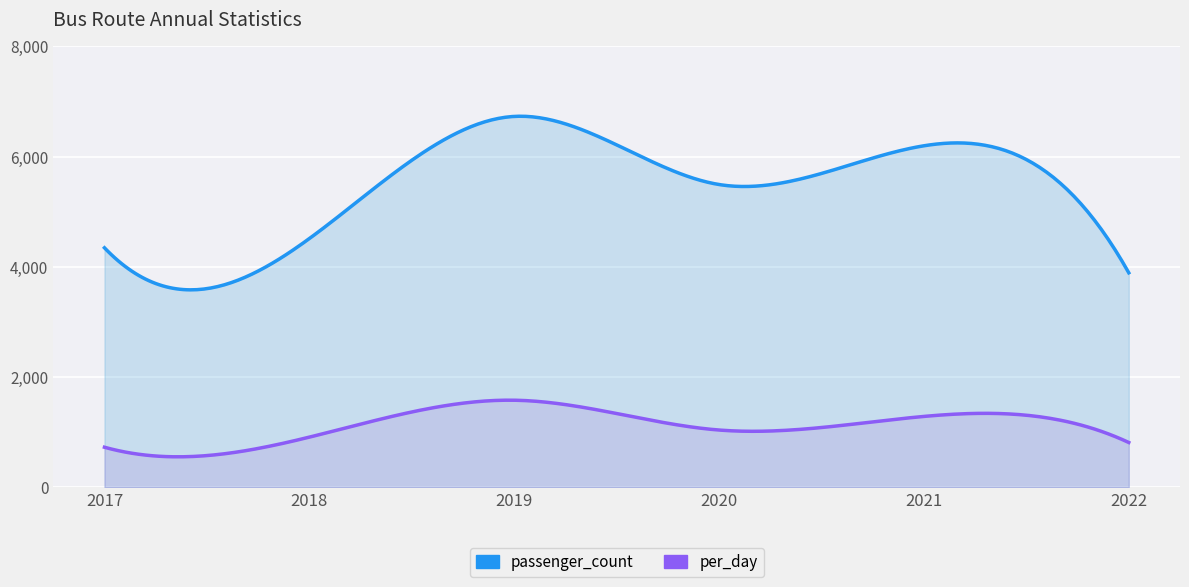

In passenger_count, how many points are lower than both neighbors (excluding endpoints)?

1